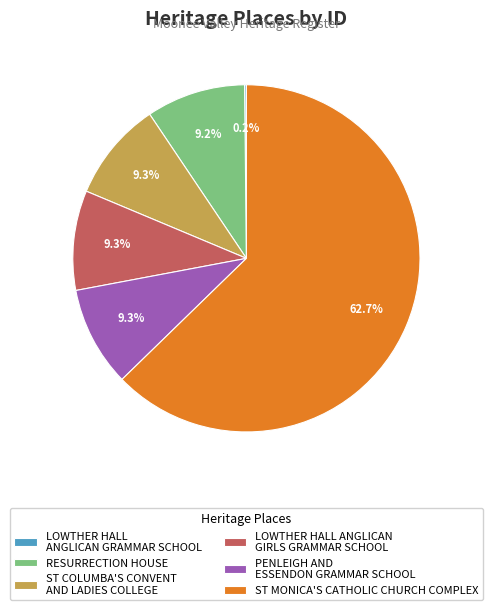

Approximately how many times larger is the value at LOWTHER HALL ANGLICAN GIRLS GRAMMAR SCHOOL compared to ST COLUMBA'S CONVENT AND LADIES COLLEGE?

1.0